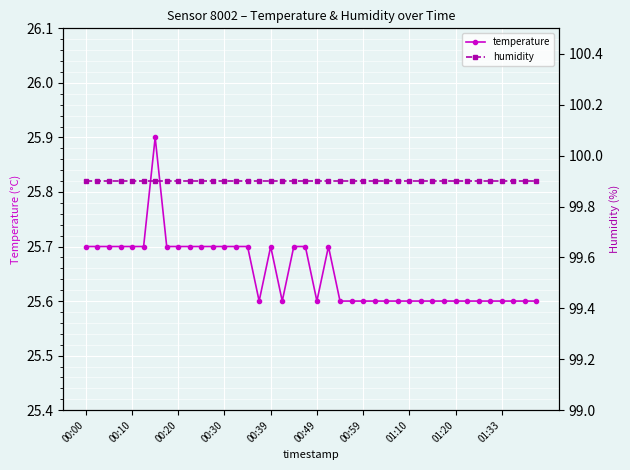

What is the lowest value of the temperature series?

25.6